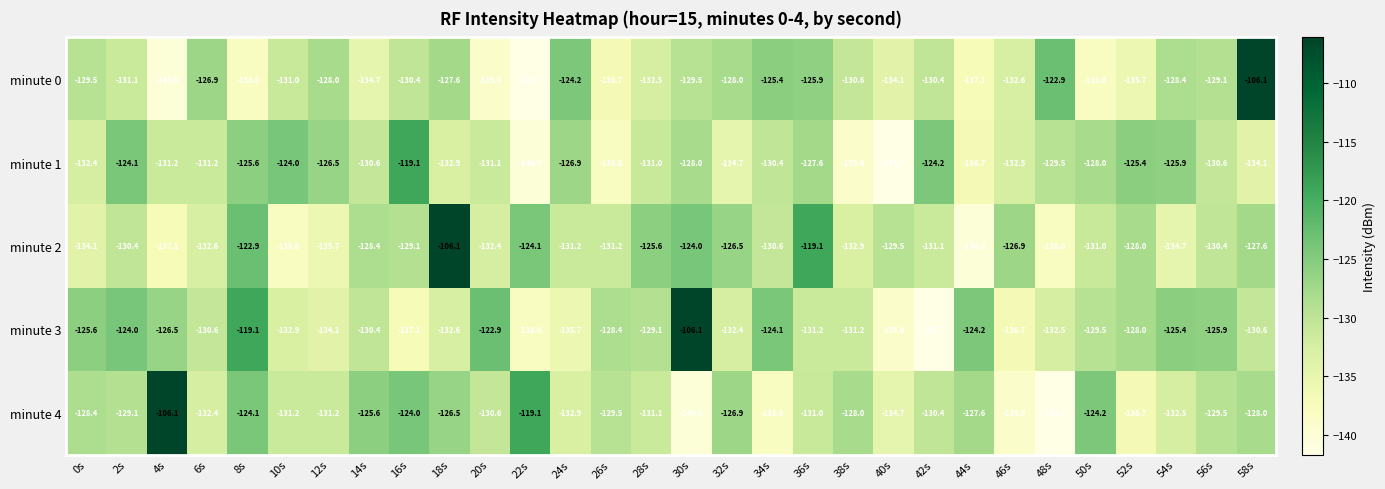

Is it true that minute 1 equals -172.9 at 12s?

False